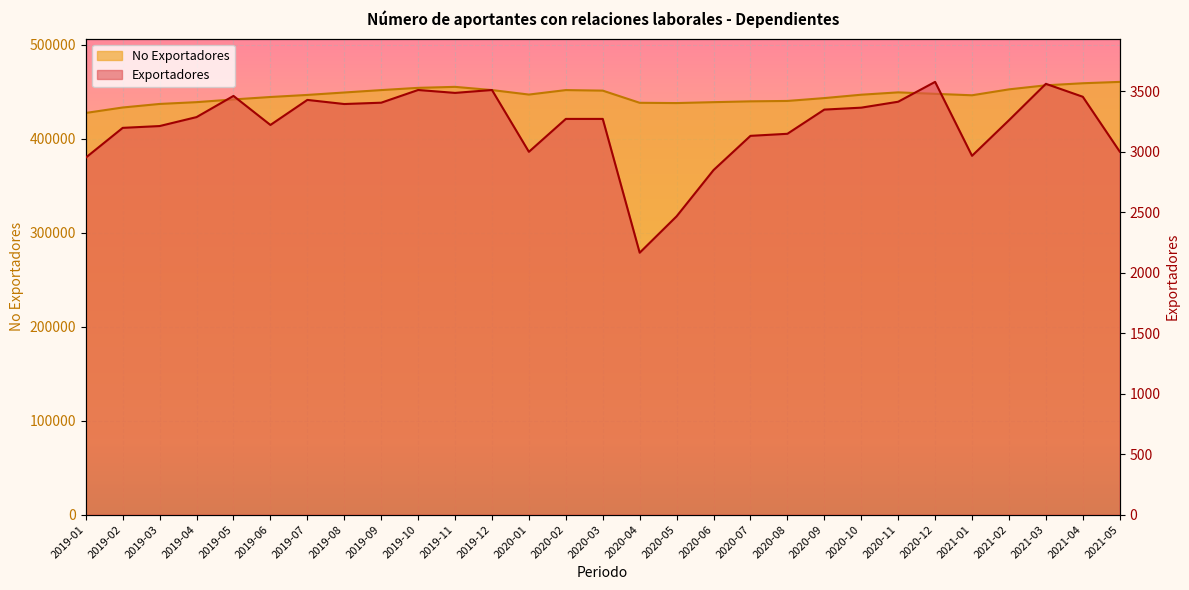

Which series has the largest total across all categories?

No Exportadores